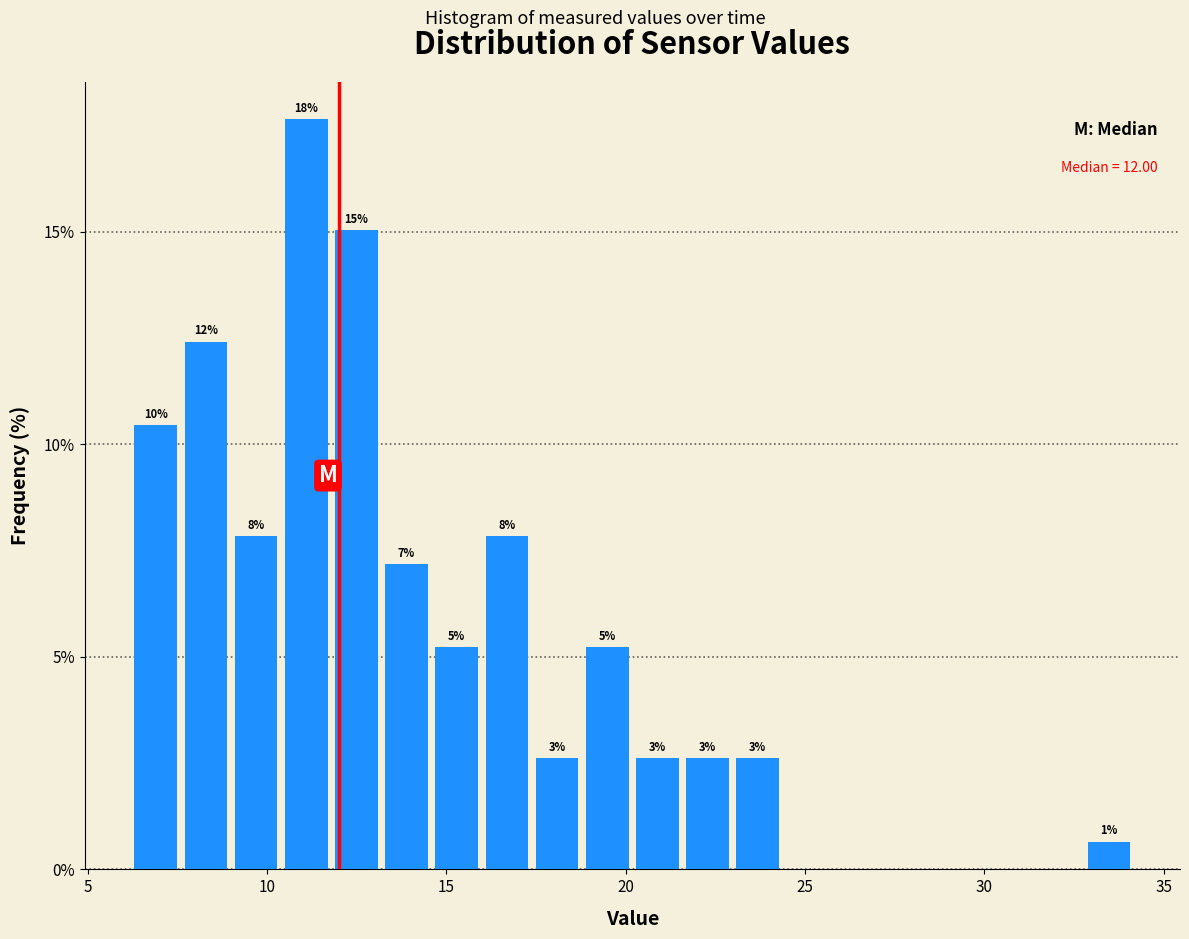

Read against the x-axis, roughly where is the centre of the tallest bar?

11.0